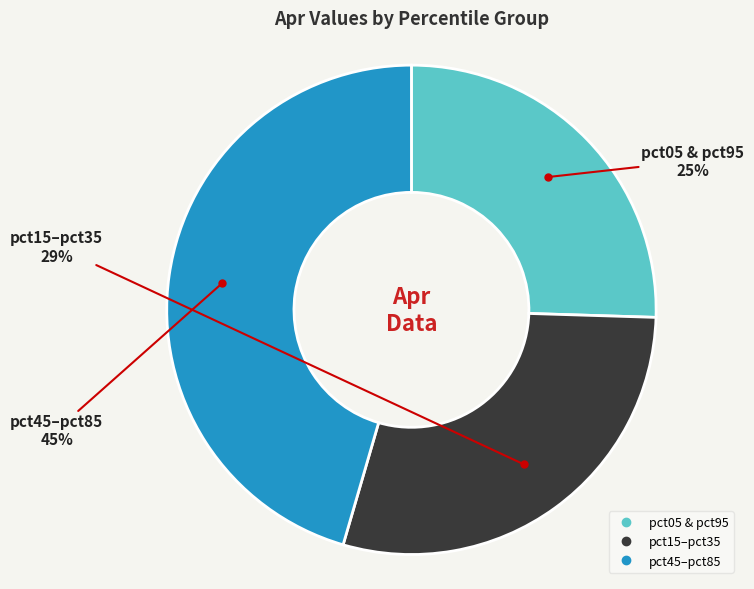

Count the number of slices in the pie.

3